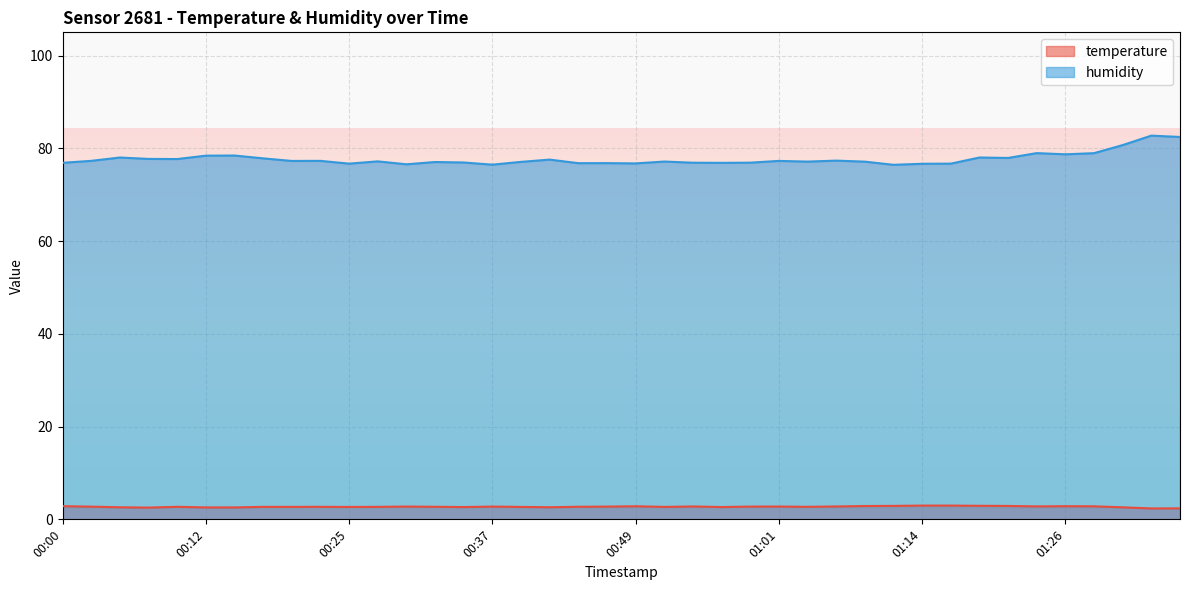

True or false: temperature and humidity intersect in this chart.

False